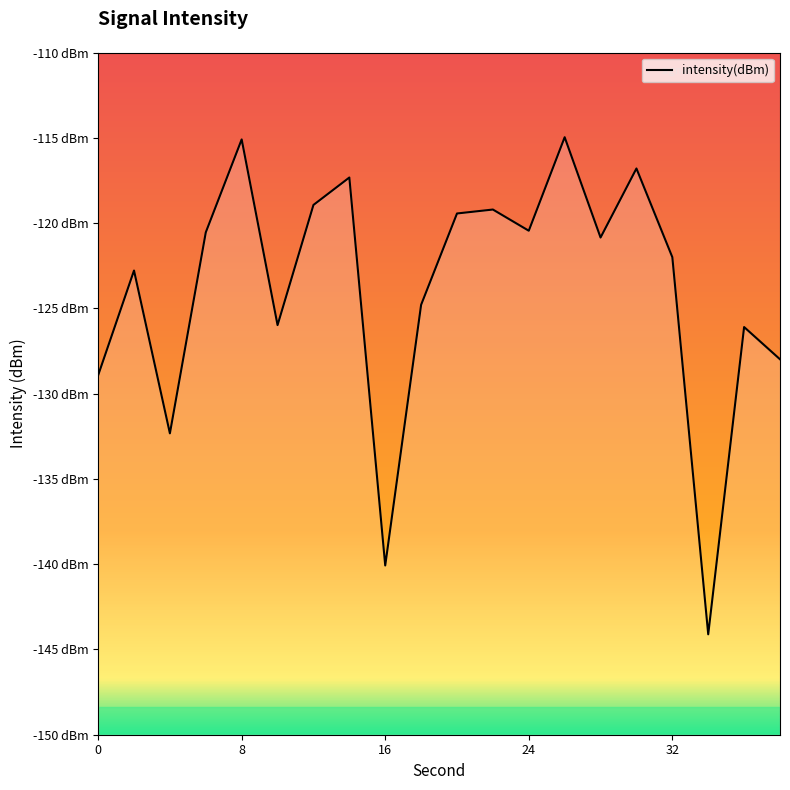

At which label does the data first exceed -120?

8